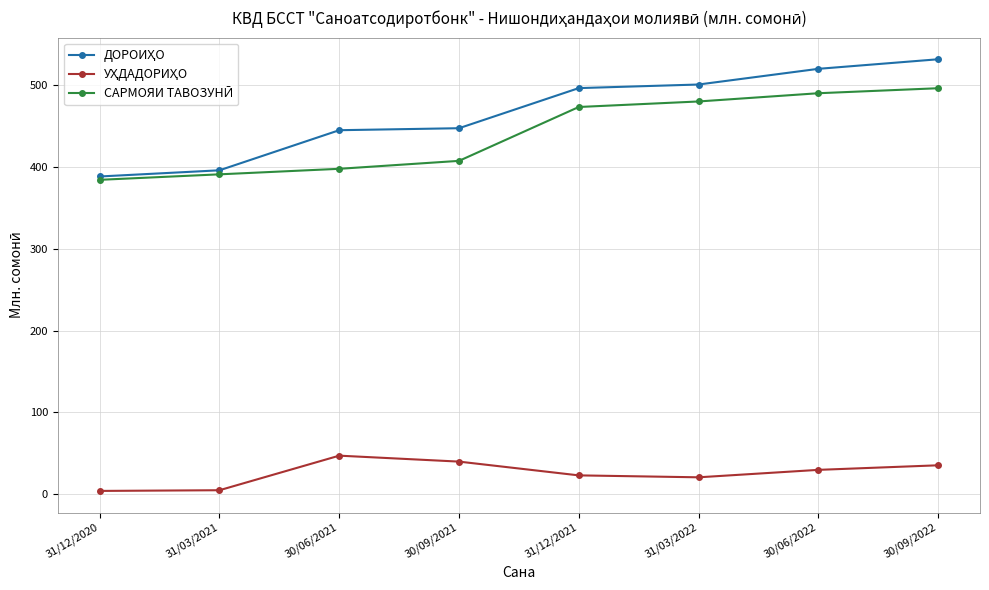

What is the spread (max minus min) of values at 30/09/2022?

496.2